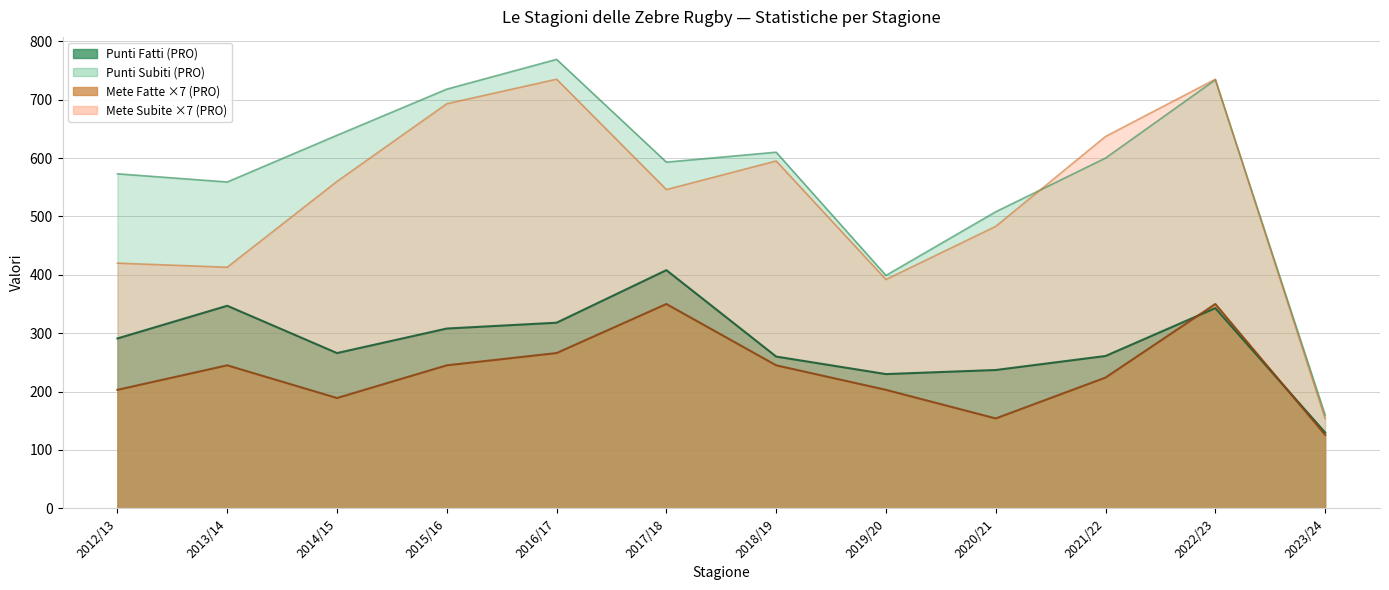

Where is the first local minimum for Punti Subiti (PRO)?

2013/14